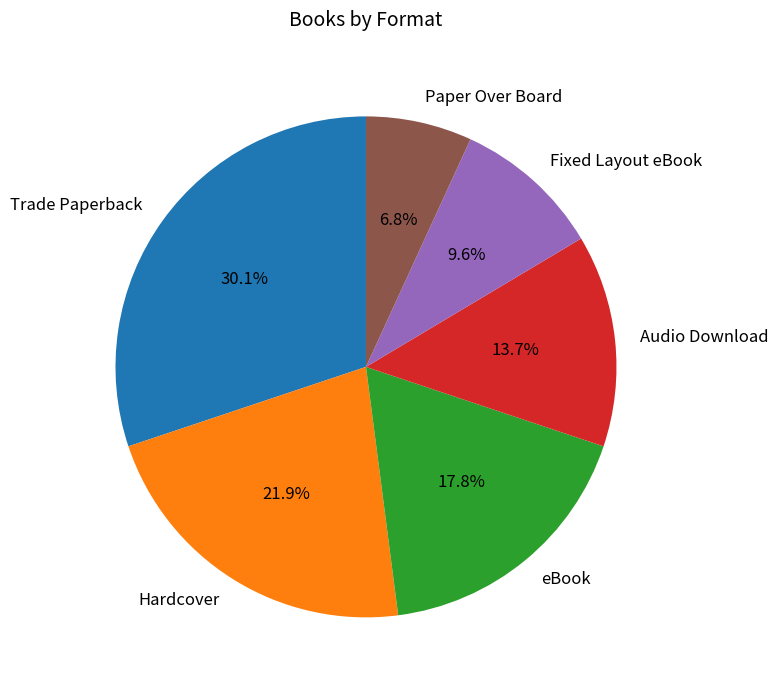

Approximately how many times larger is the value at Trade Paperback compared to eBook?

1.7